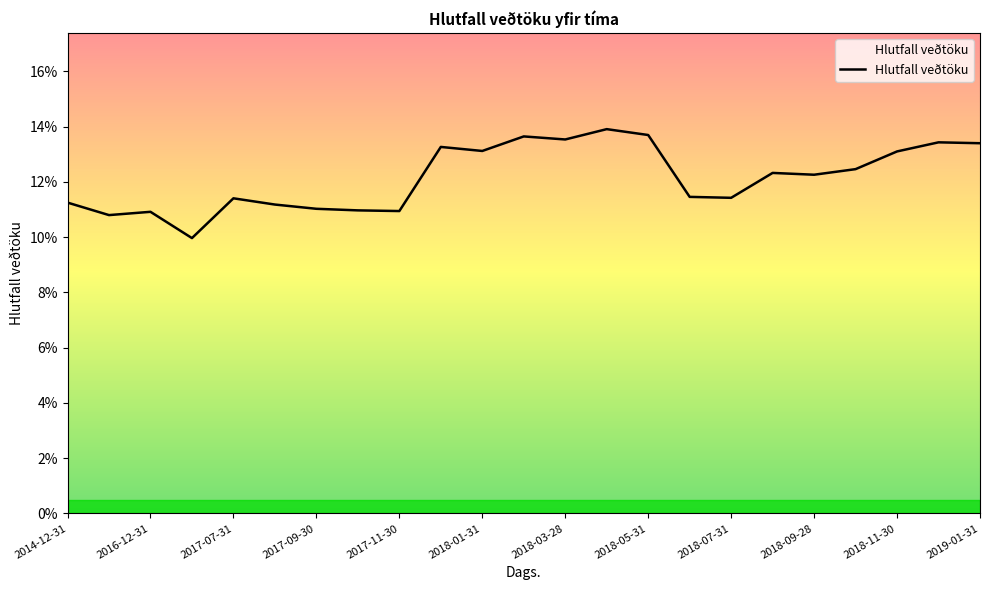

True or false: the data has more than 1 interior local peaks.

True